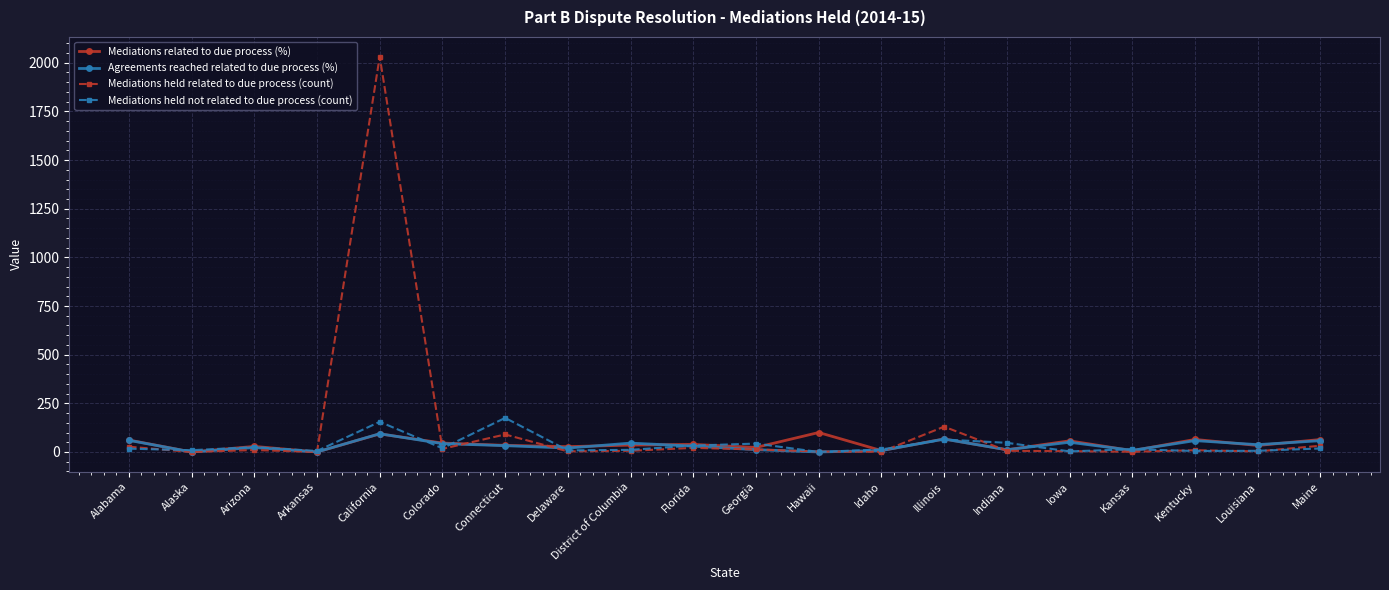

What is the highest value of the Agreements reached related to due process (%) series?

93.6